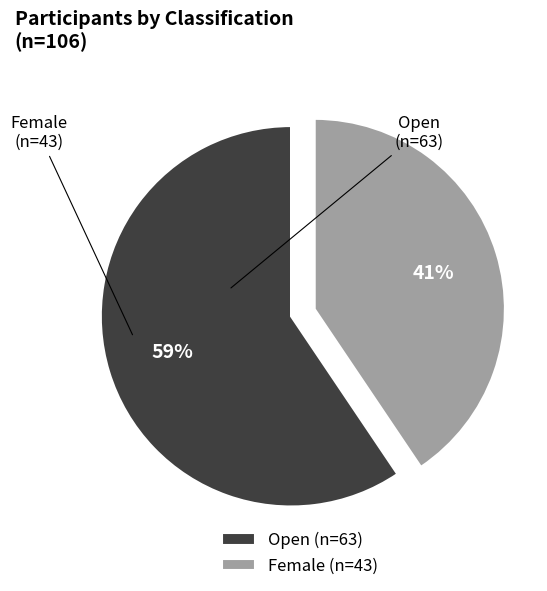

What is the largest slice in the pie chart?

Open